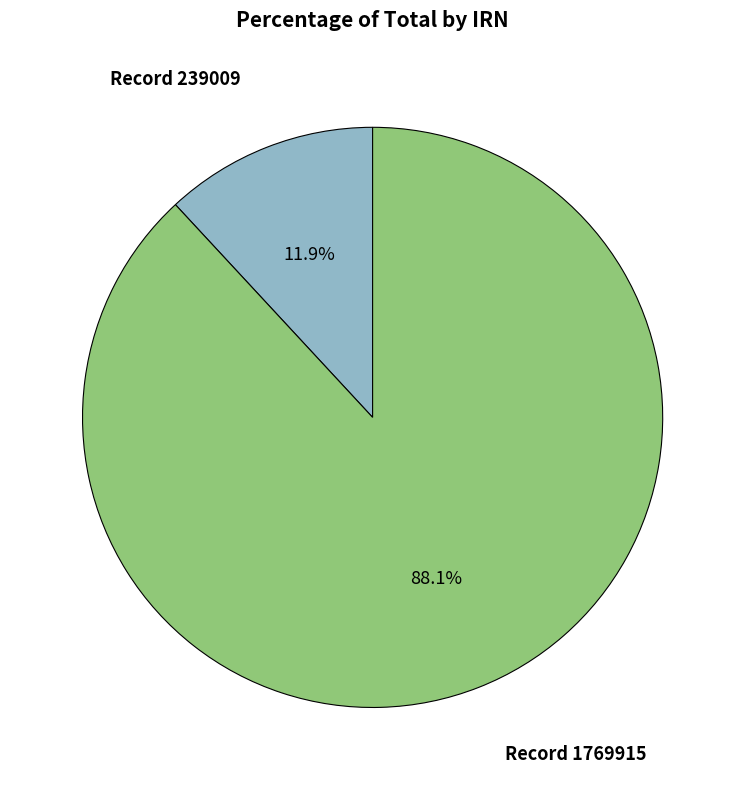

Does any single category account for the majority?

Yes